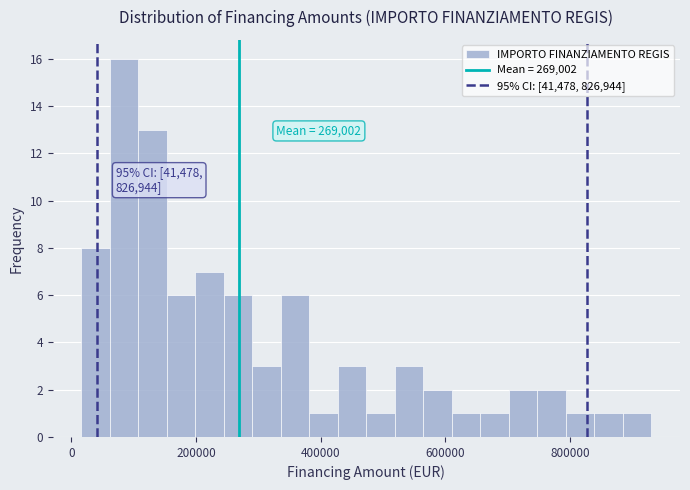

Around what value on the x-axis is the tallest bar? Give the approximate position of its centre, as read against the axis.

80000